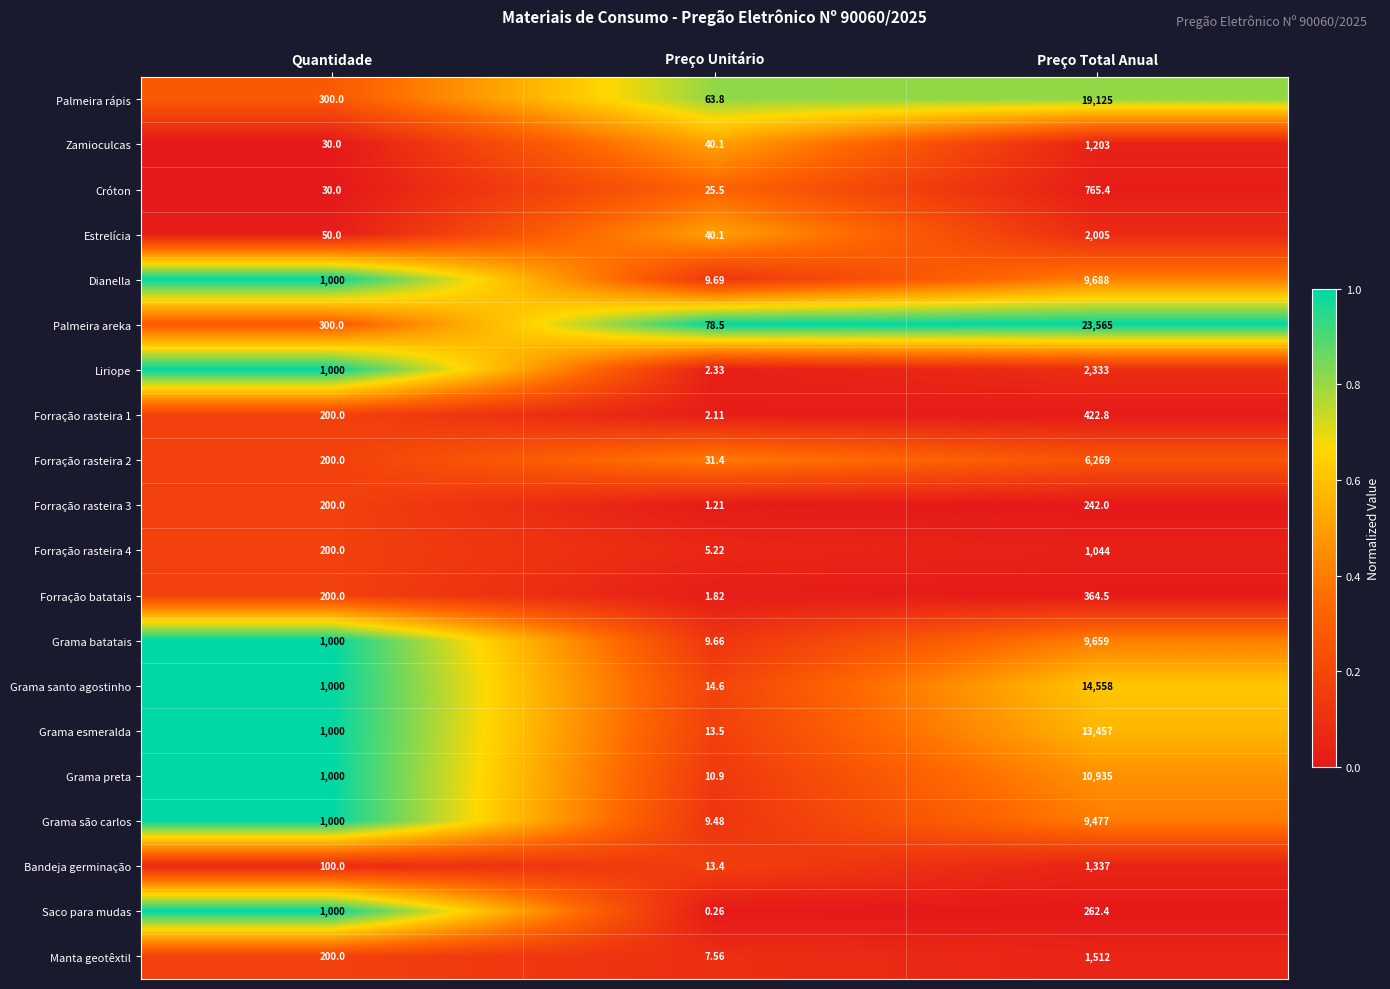

At which category does the chart reach its peak across all series?

Preço Total Anual